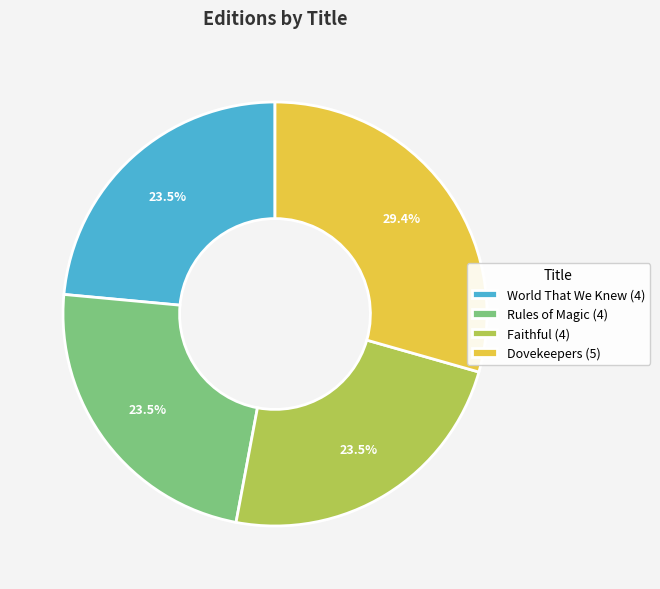

Approximately how many times larger is the value at World That We Knew (4) compared to Dovekeepers (5)?

0.8